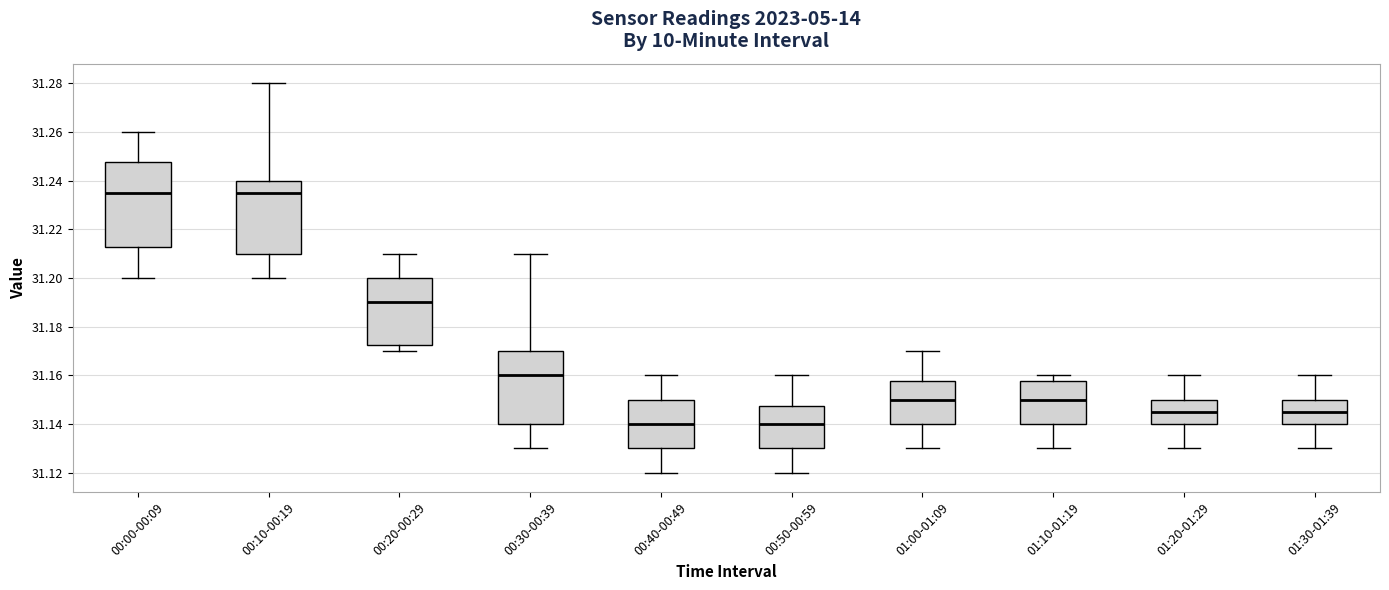

Which box is the tallest, from its lower edge to its upper edge?

00:00-00:09